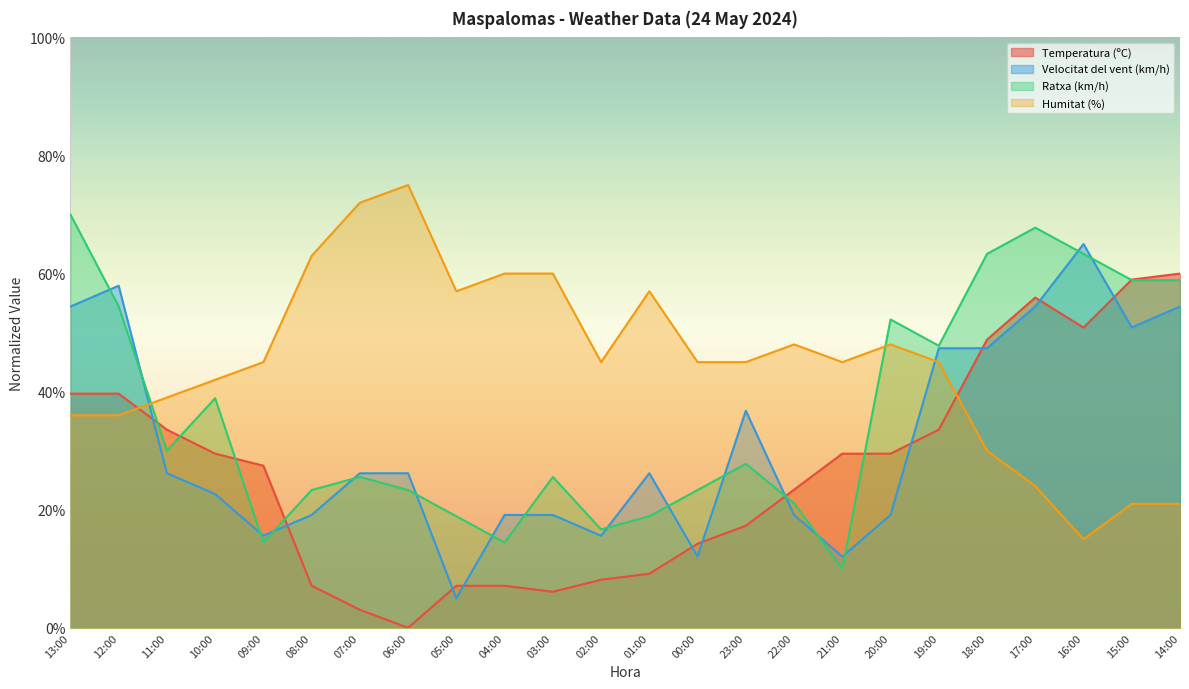

At 11:00, list the series in order from largest to smallest.

Humitat (%), Temperatura (ºC), Ratxa (km/h), Velocitat del vent (km/h)